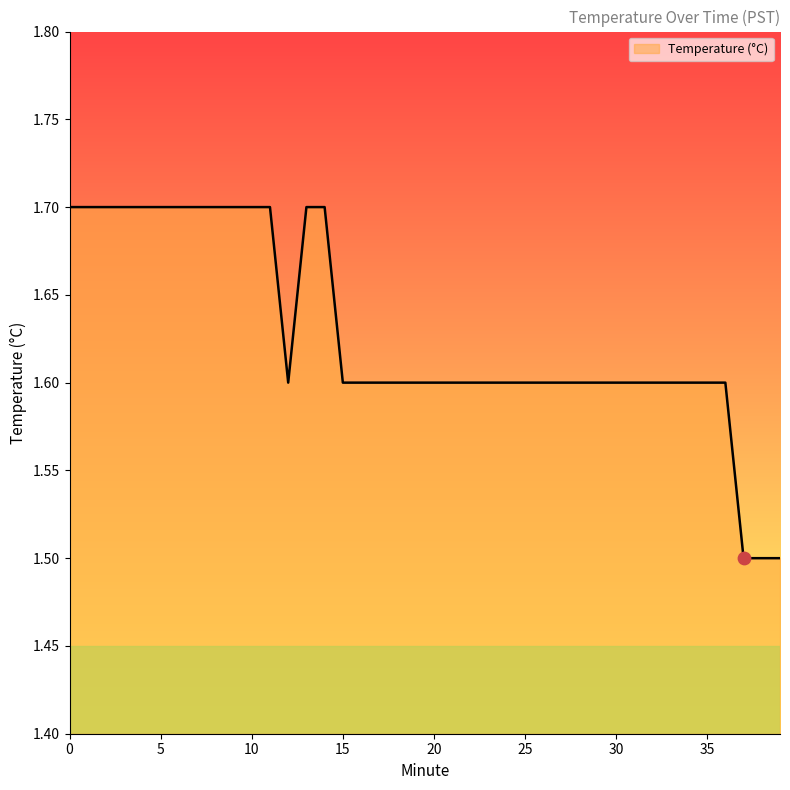

What is the smallest value displayed?

1.5